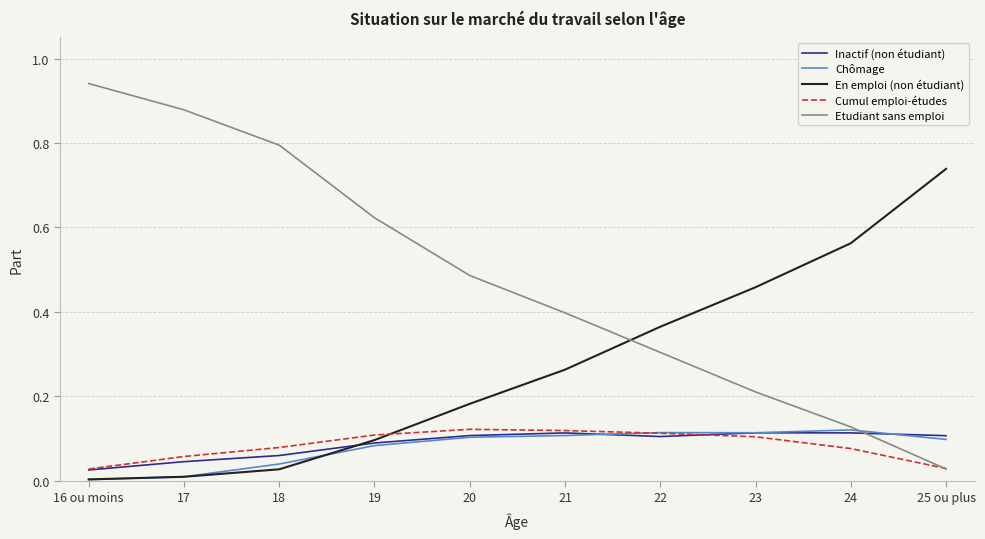

After their last crossing, which series has the higher values: Cumul emploi-études or En emploi (non étudiant)?

En emploi (non étudiant)